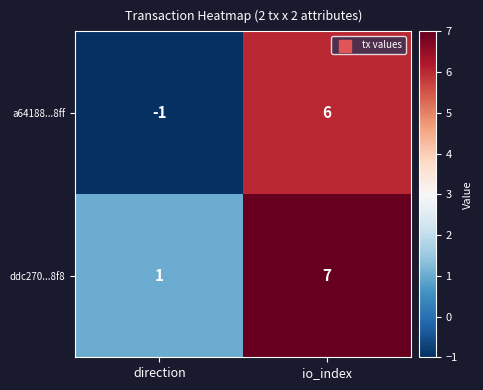

At how many categories does at least one series exceed 0?

2